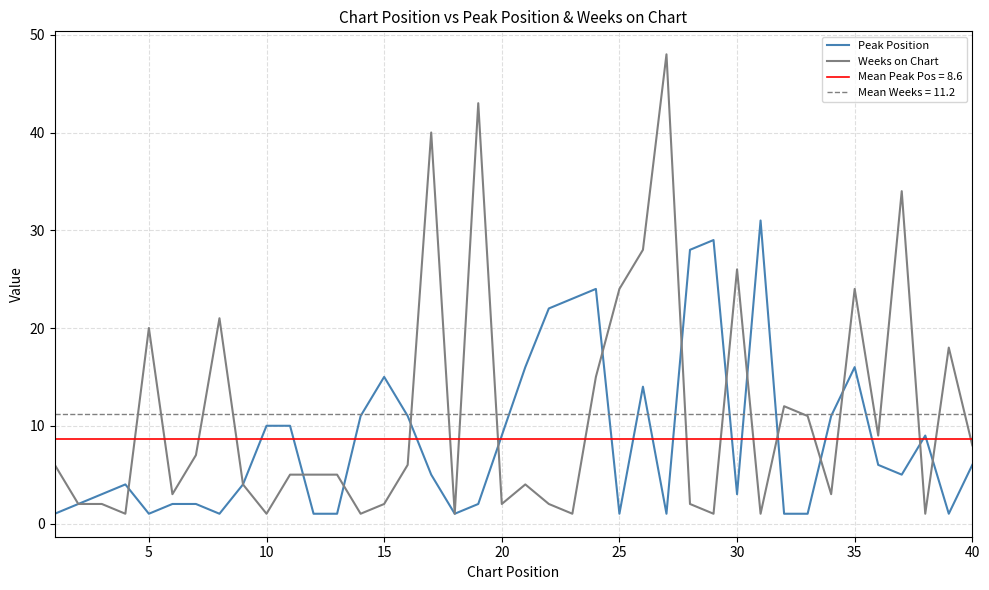

What is the maximum value for Weeks on Chart?

48